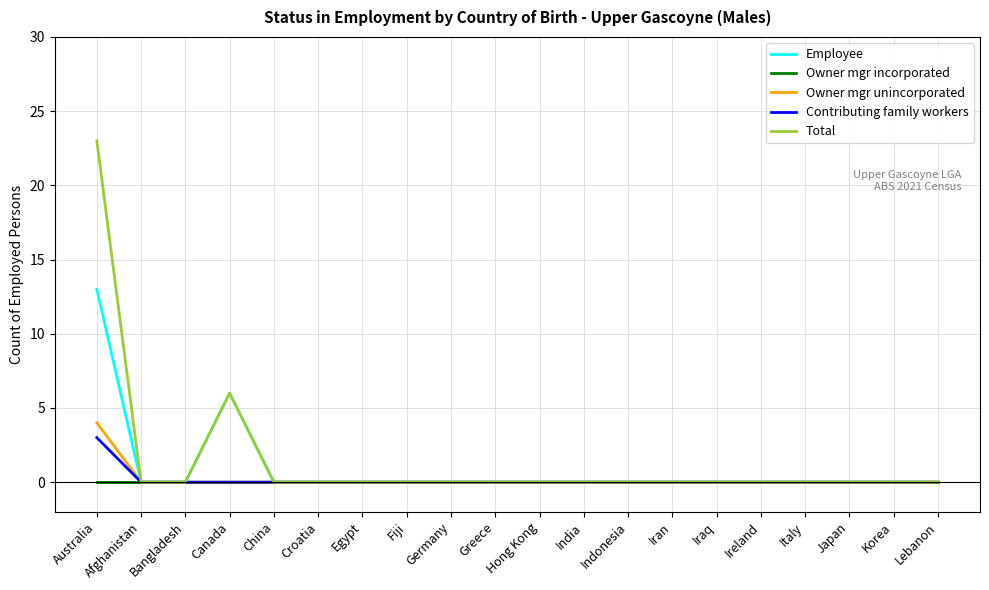

Which series has the largest total across all categories?

Total